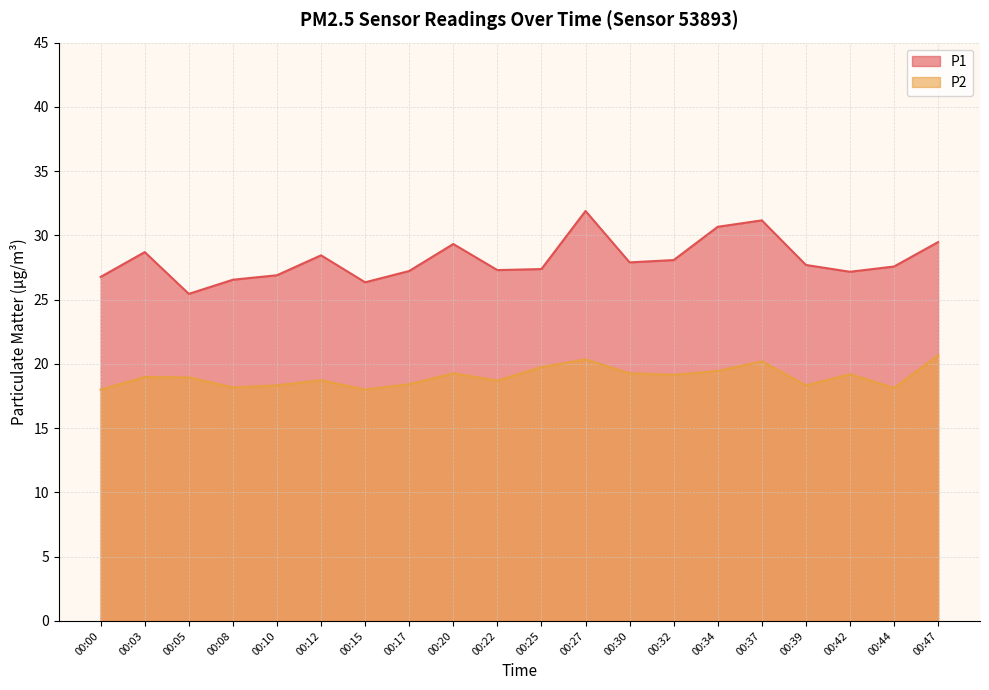

At which label is P2 closest to 19?

00:03